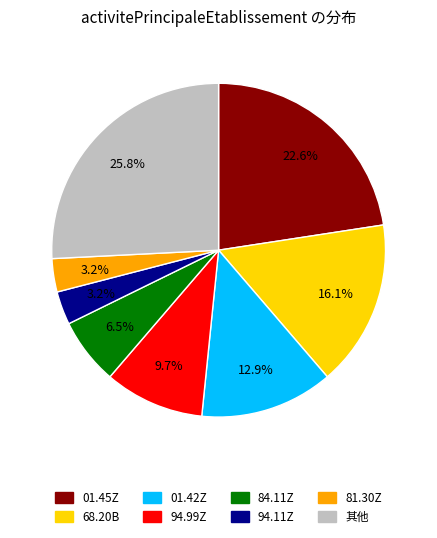

Does any single category account for the majority?

No